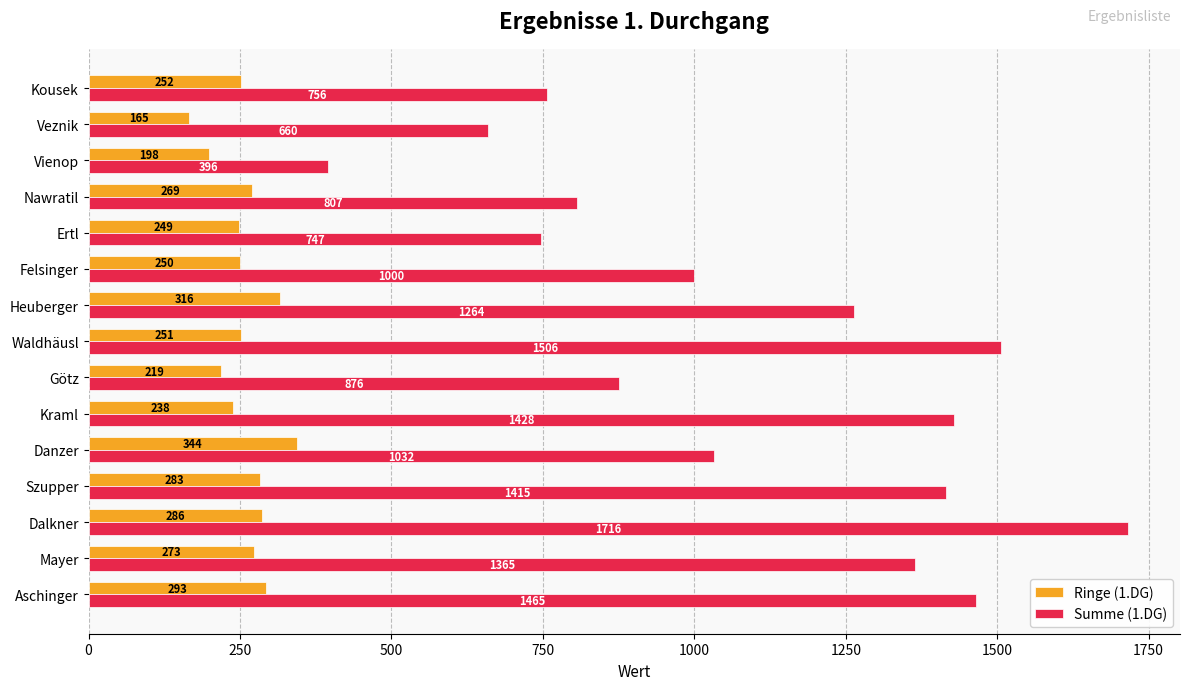

Which series has the largest range (max minus min)?

Summe (1.DG)